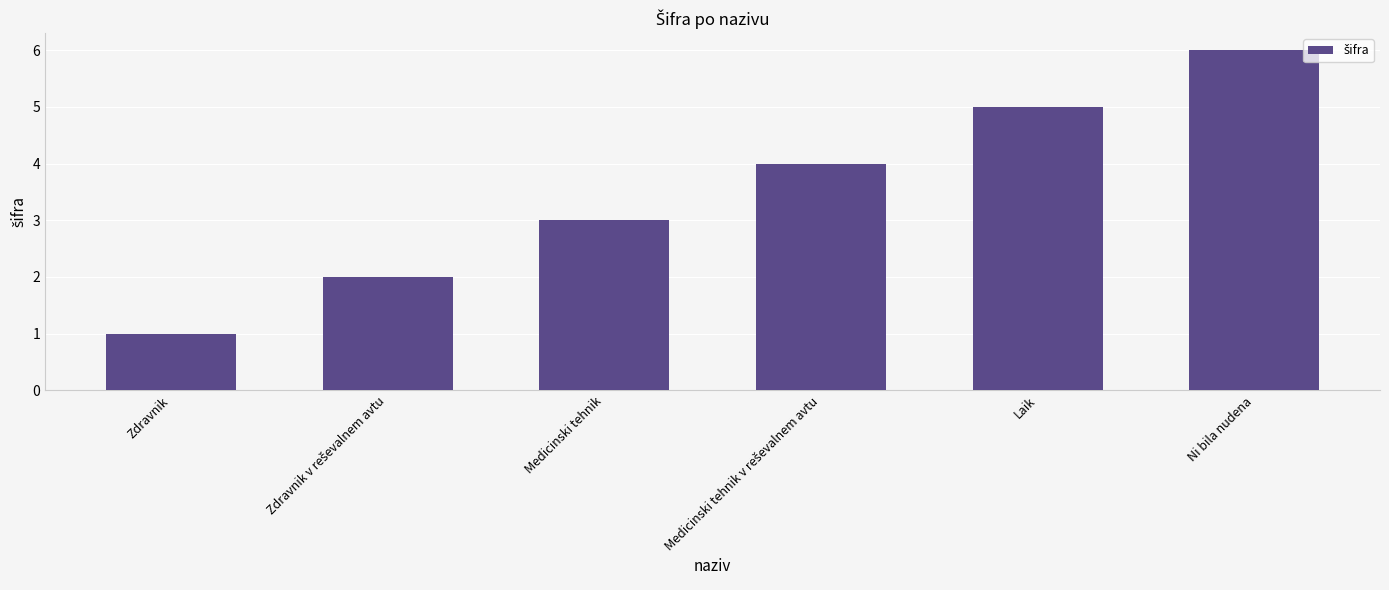

What is the sum of all values?

21